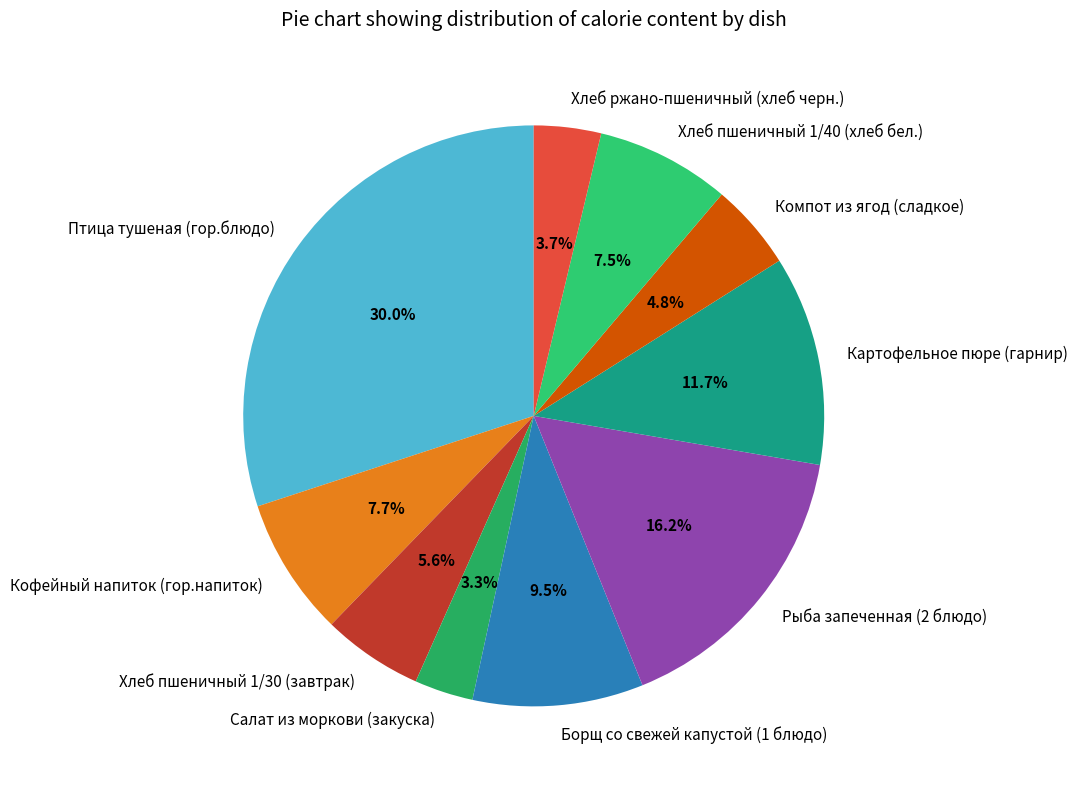

How much of the chart is everything except Хлеб ржано-пшеничный (хлеб черн.)?

96.3%